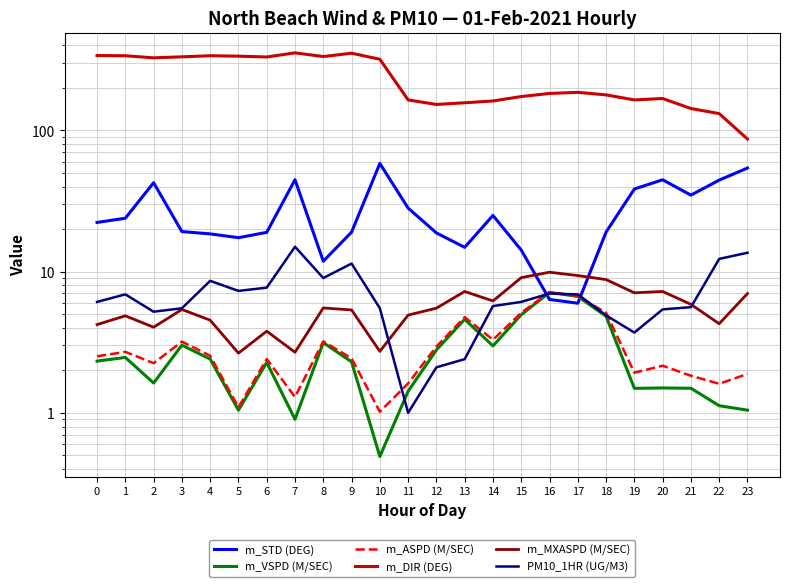

How many distinct data groups are displayed?

6